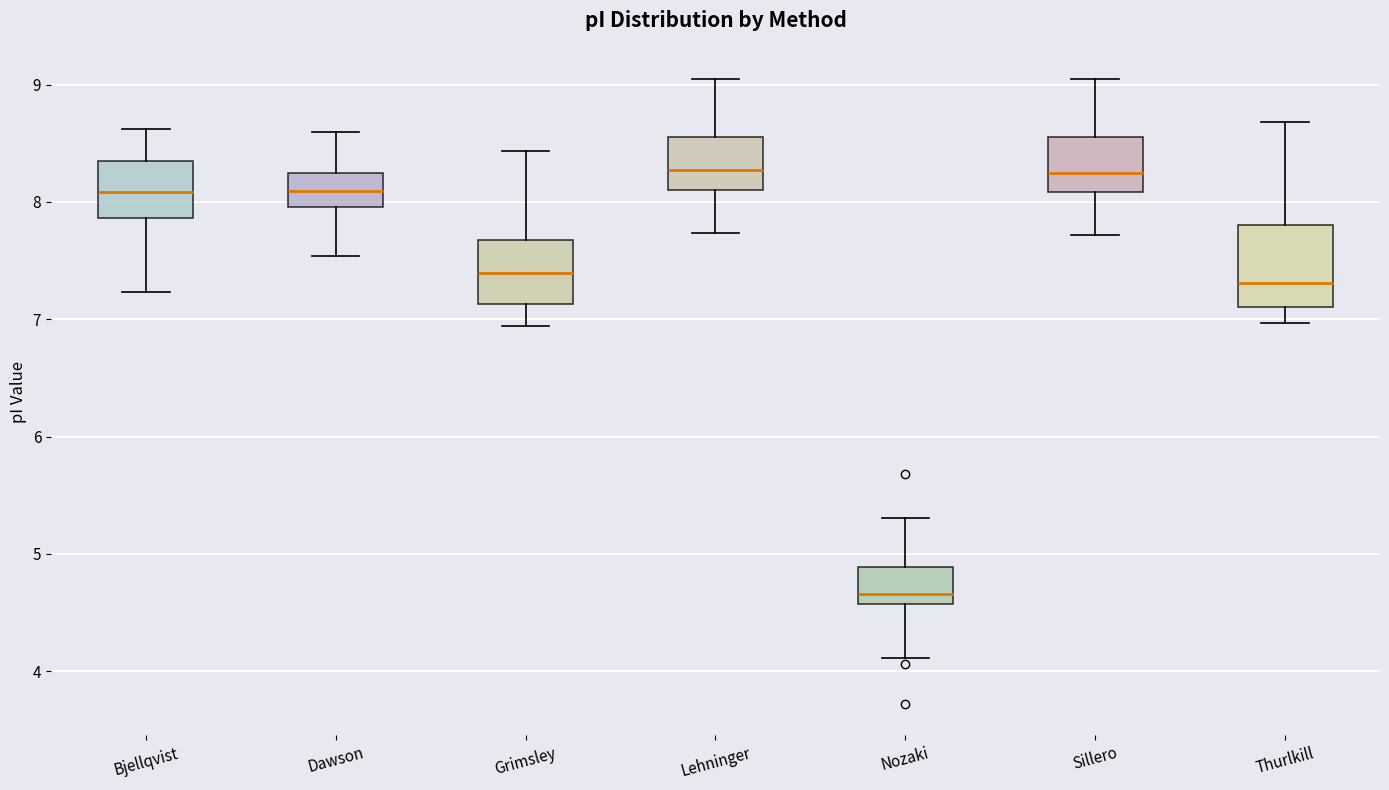

Comparing the boxes themselves (not the whiskers), which one is the tallest?

Thurlkill